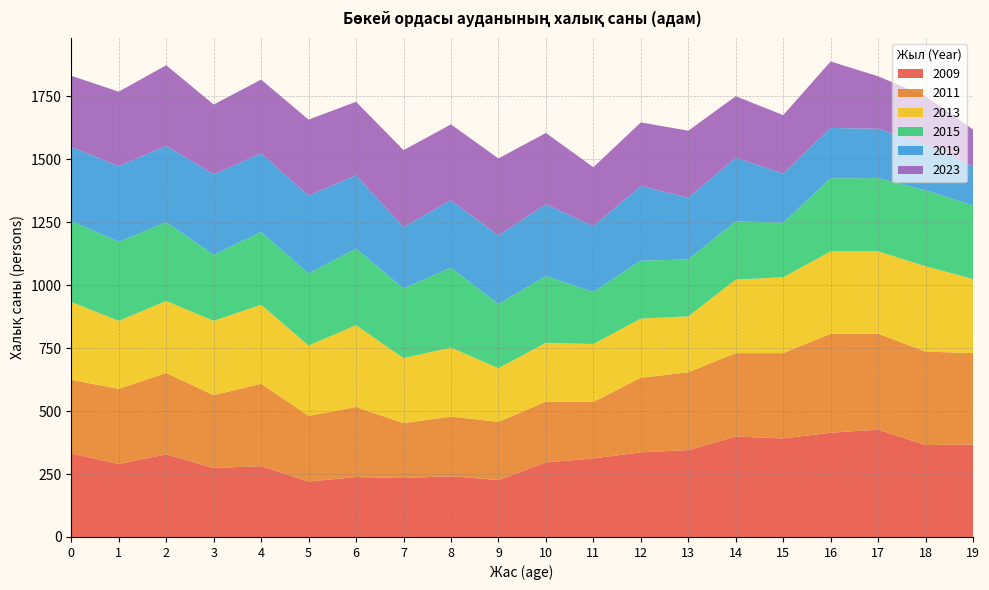

Reading left to right, transcribe all the data shown in this chart.

2009: 331	290	328	274	281	220	238	234	241	226	296	312	336	345	399	391	414	426	365	367
2011: 293	298	323	289	327	261	278	218	237	231	241	224	296	309	331	339	393	381	371	363
2013: 309	270	286	295	314	279	325	258	274	213	234	230	235	222	292	301	327	327	339	294
2015: 321	314	313	262	289	286	304	277	317	255	265	207	230	226	231	217	290	291	301	293
2019: 295	300	303	320	312	309	291	243	268	272	285	261	297	245	253	195	200	196	184	154
2023: 282	296	320	277	293	302	292	306	301	306	283	234	252	266	244	232	264	208	190	147